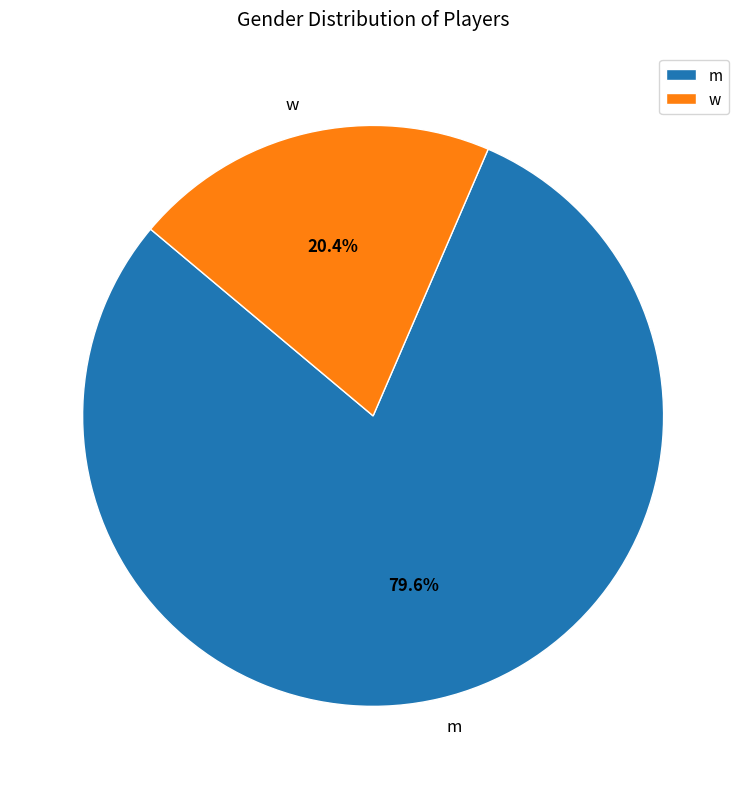

What percentage is NOT represented by w?

79.6%